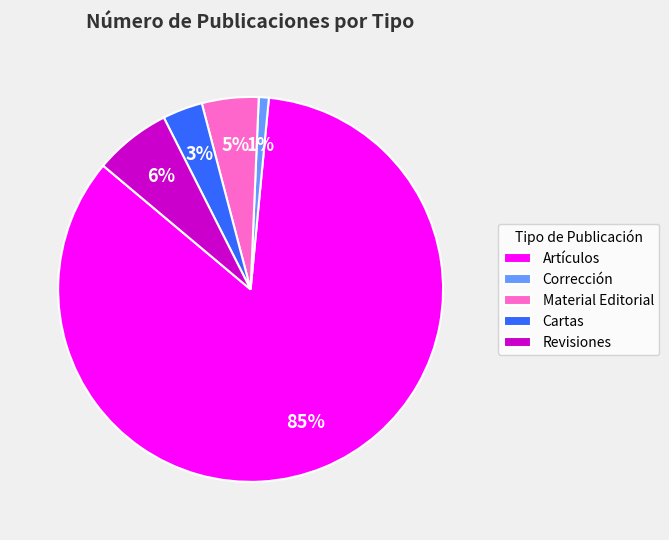

Does any single category account for the majority?

Yes